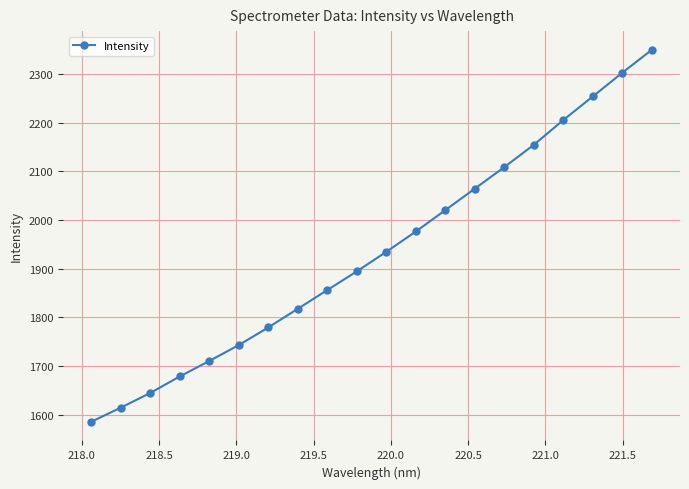

What is the average value?

1934.9